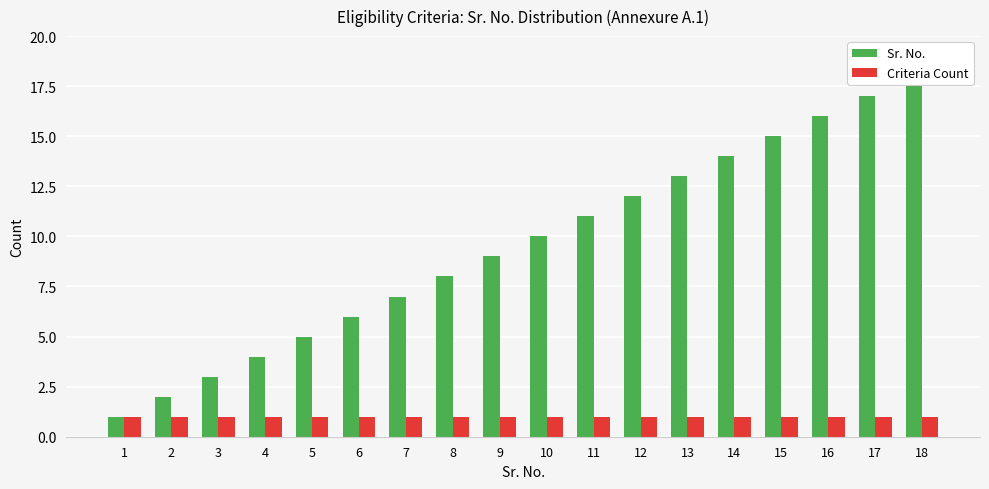

What is the maximum value for Criteria Count?

1